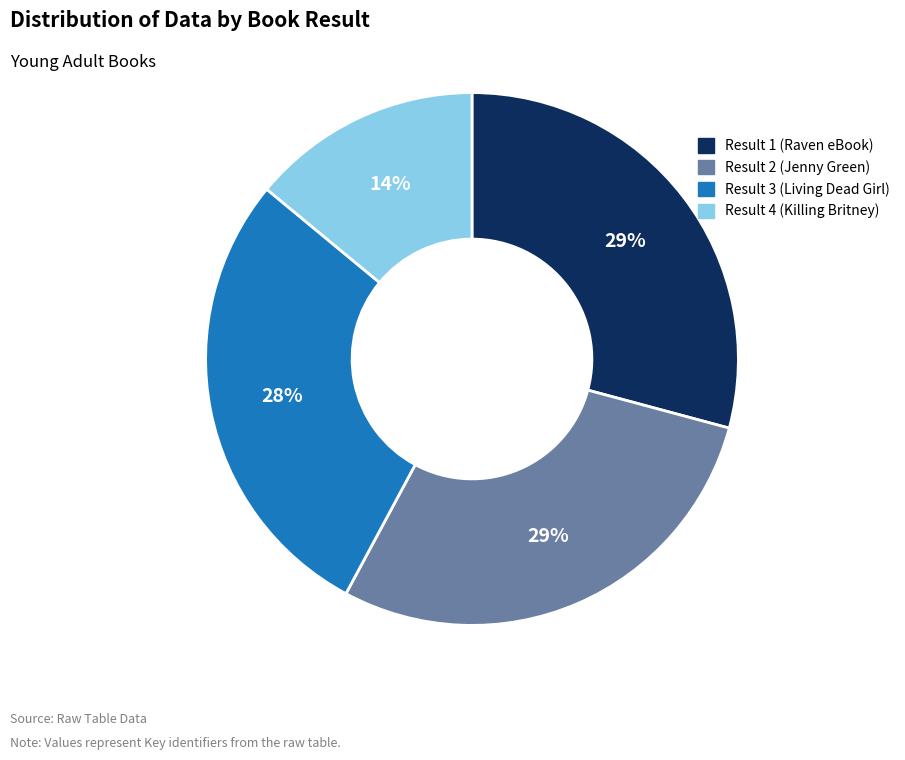

To the nearest percent, what is the average slice percentage?

25%